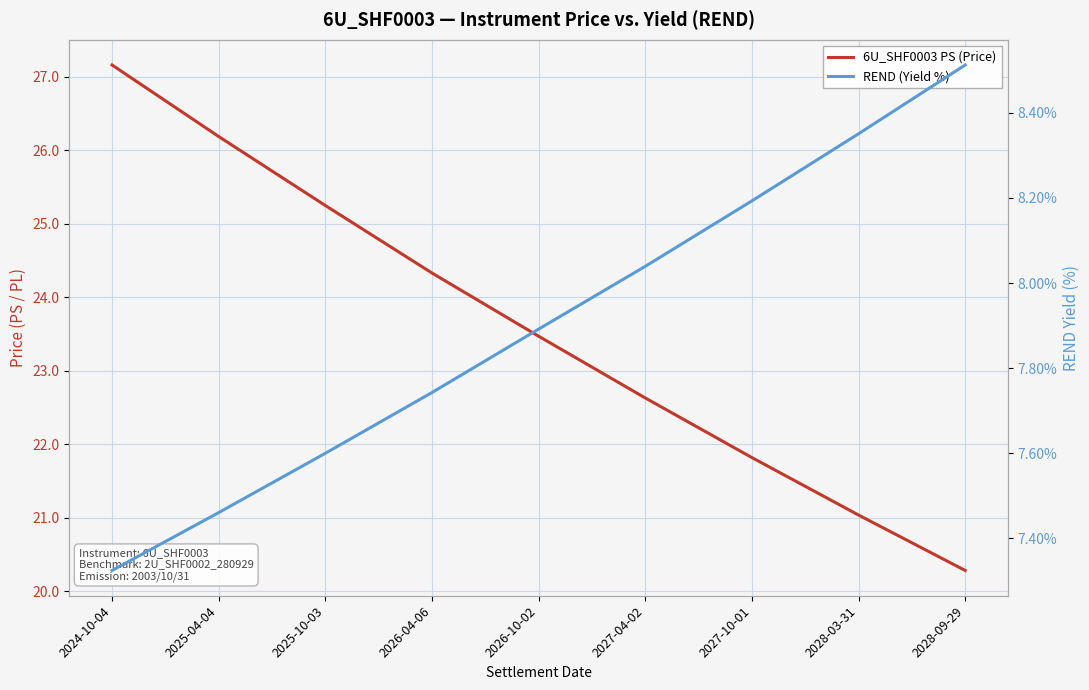

What is the label of the 1st point from the left?

2024-10-04